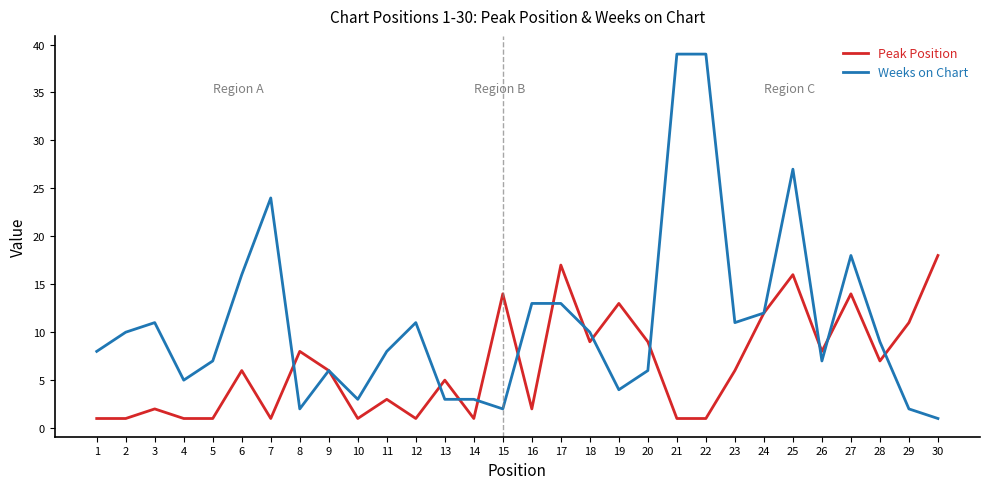

What is the difference between the Weeks on Chart values at 2 and 27?

8